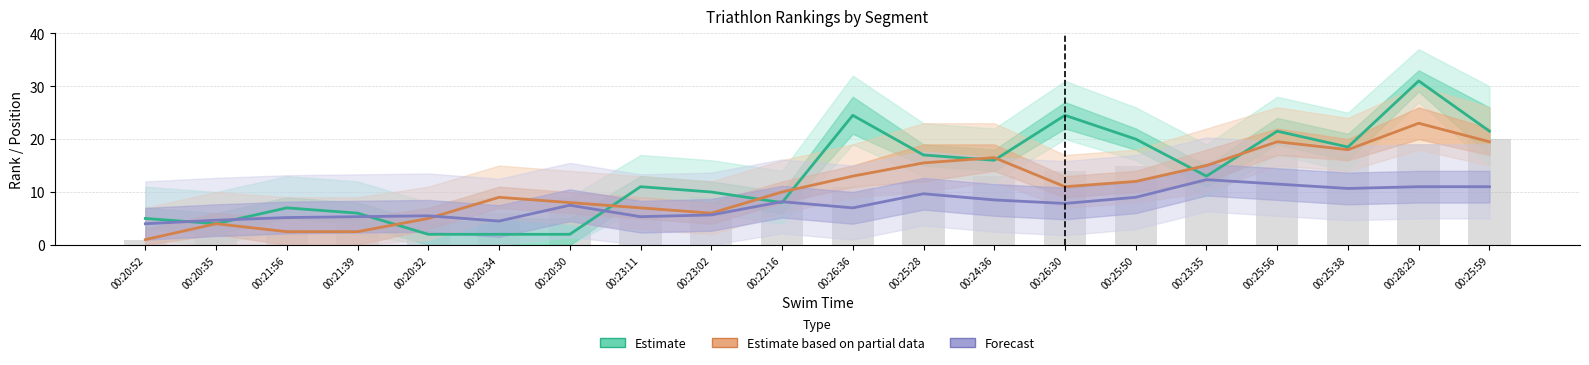

Rank the series at 00:20:32 from lowest to highest value.

Estimate, Estimate based on partial data, Forecast